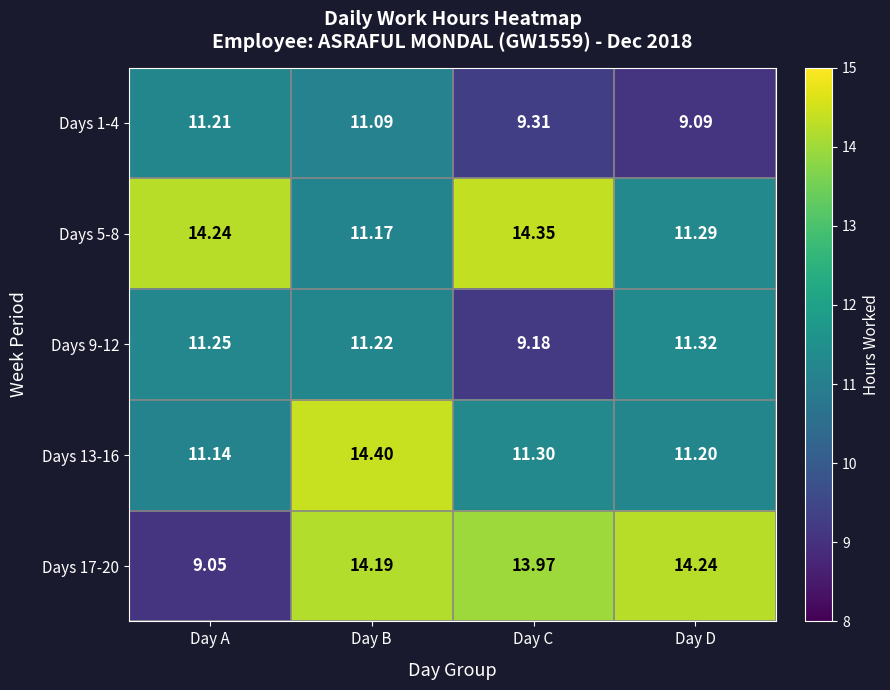

At which label does Days 1-4 first exceed 11?

Day A